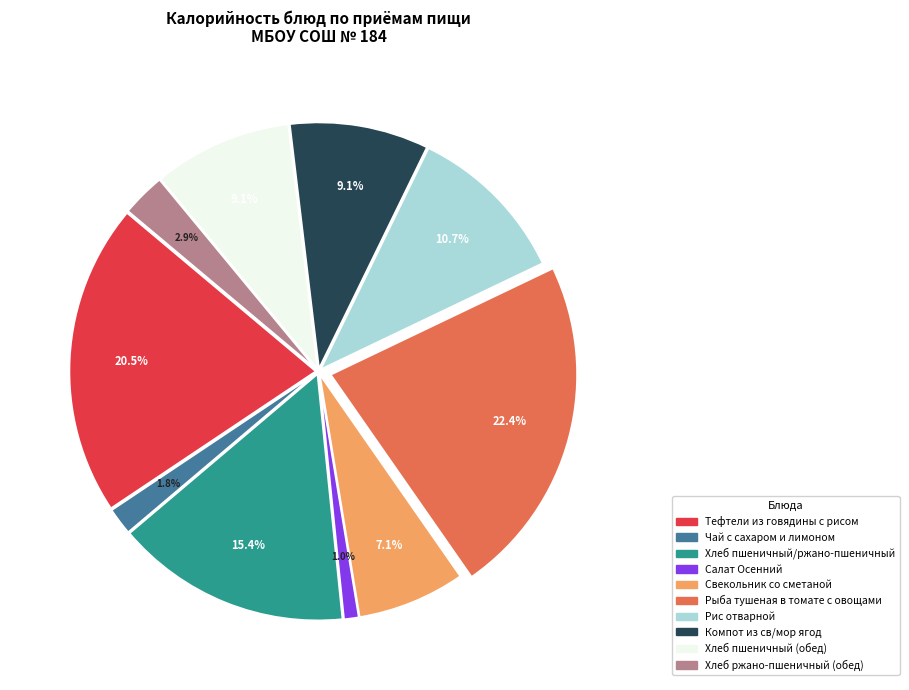

Is Рис отварной the majority of the pie?

No